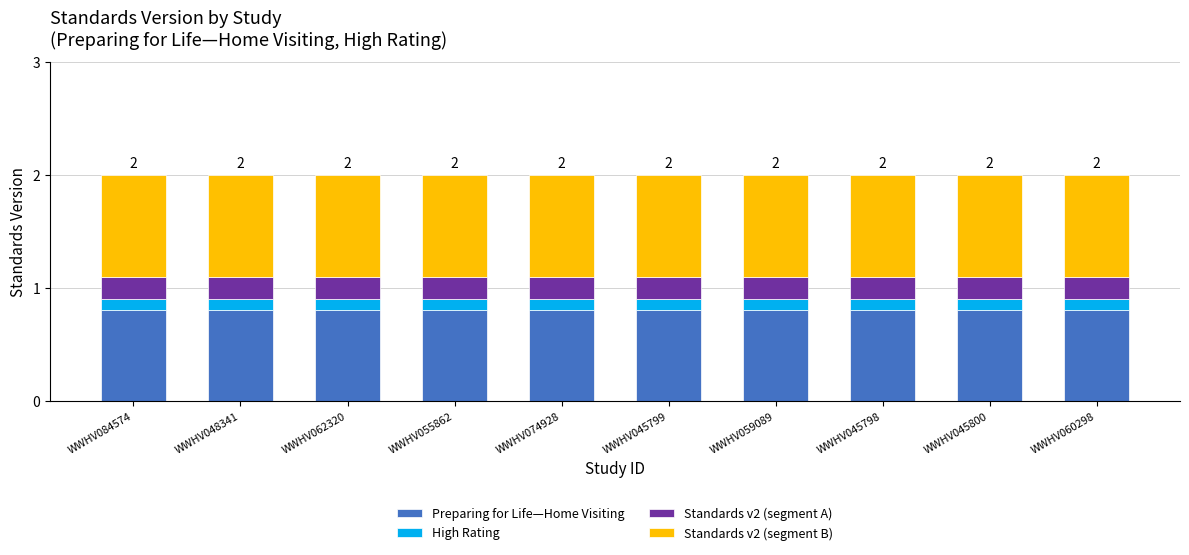

The value of Preparing for Life—Home Visiting at WWHV045799 is 0.8. True or false?

True